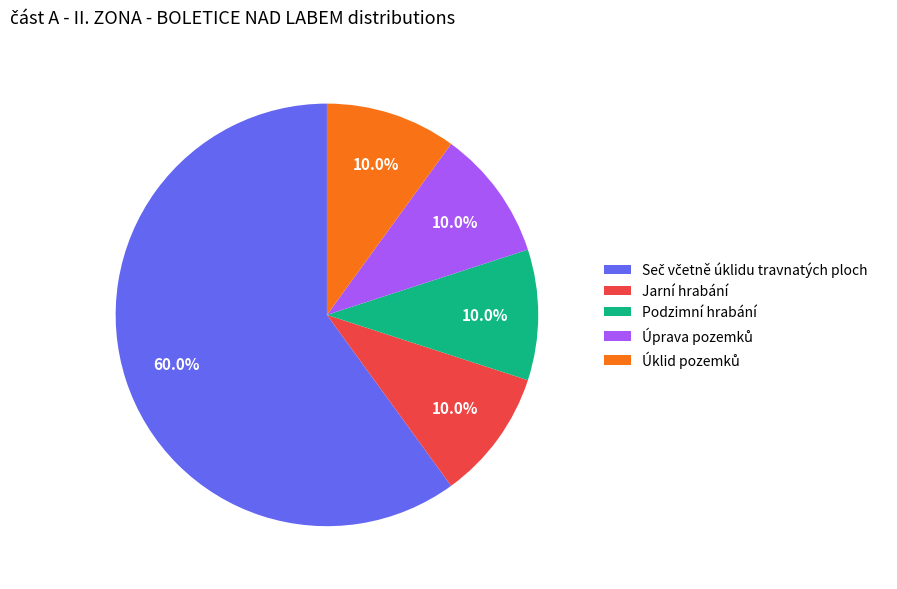

Combined, what portion of the pie is Podzimní hrabání and Jarní hrabání?

20.0%